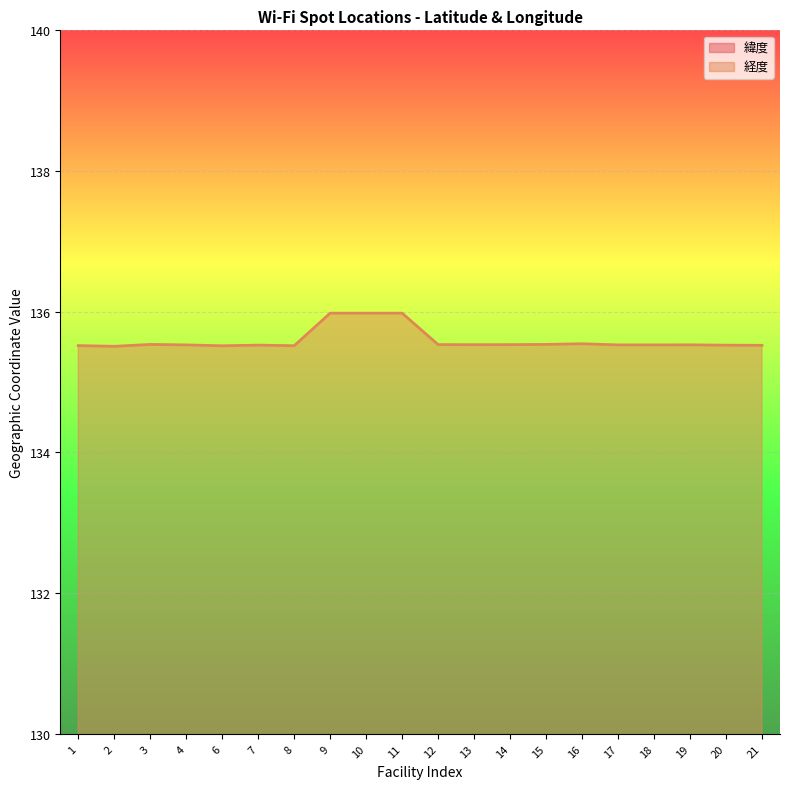

Rank the series at 21 from highest to lowest value.

経度, 緯度